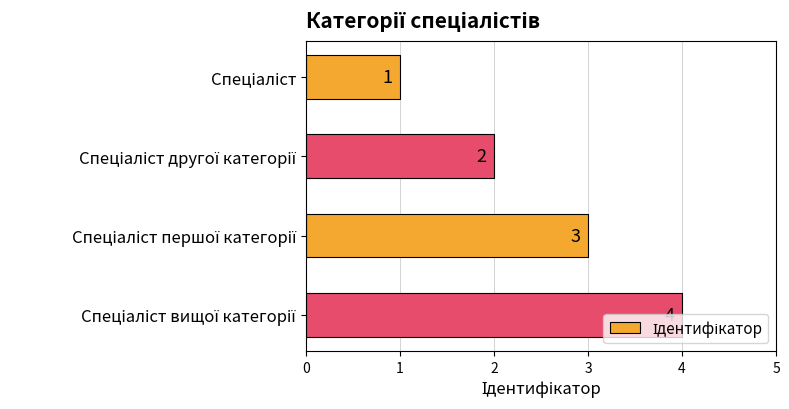

What is the sum of all values?

10